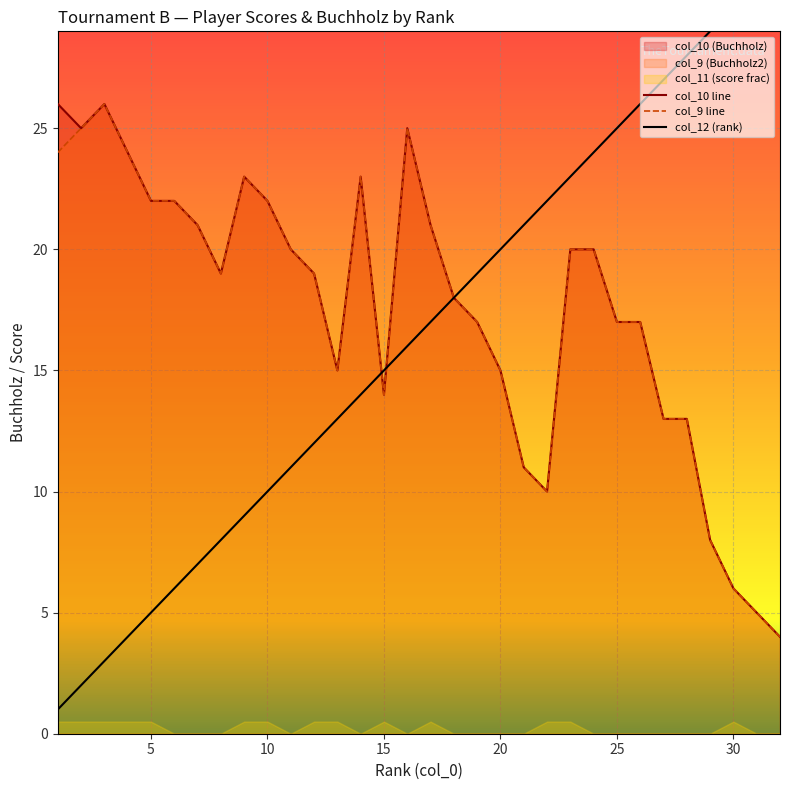

True or false: col_10 line has a value of 14 at 15.

True